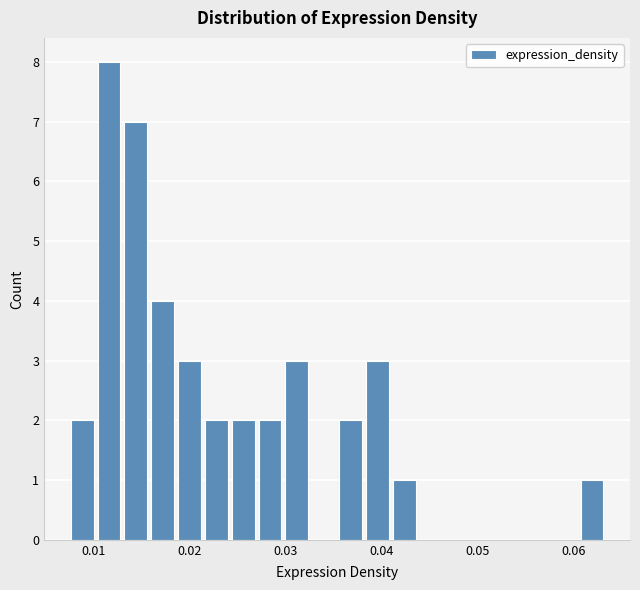

Read against the x-axis, roughly where is the centre of the tallest bar?

0.012